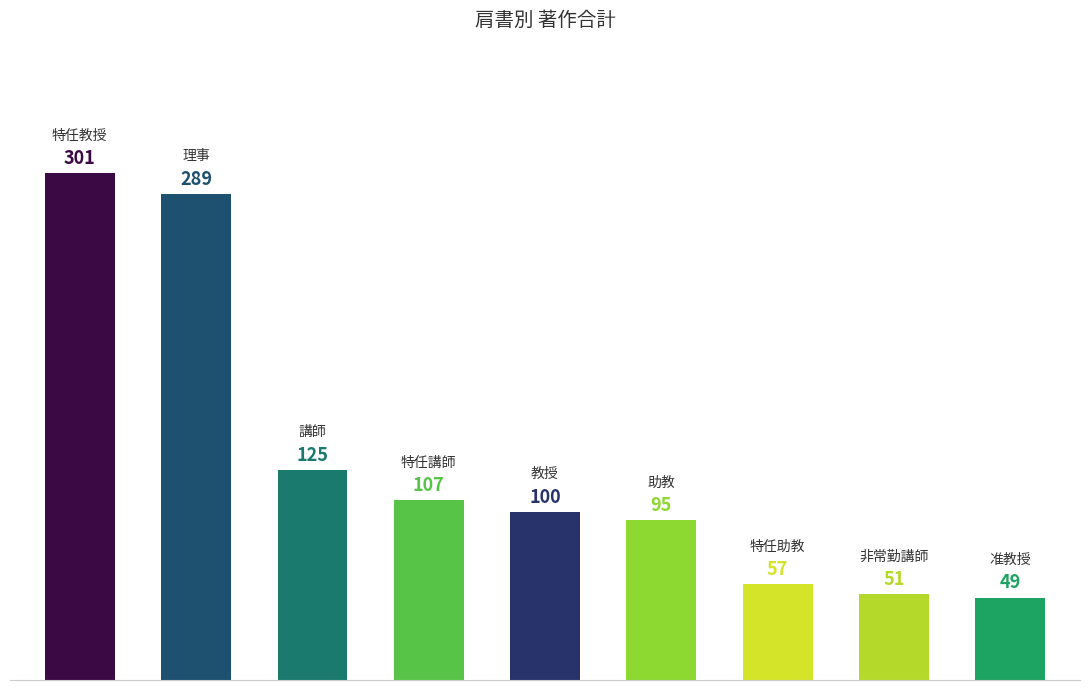

What is the difference between the second highest and second lowest values?

238